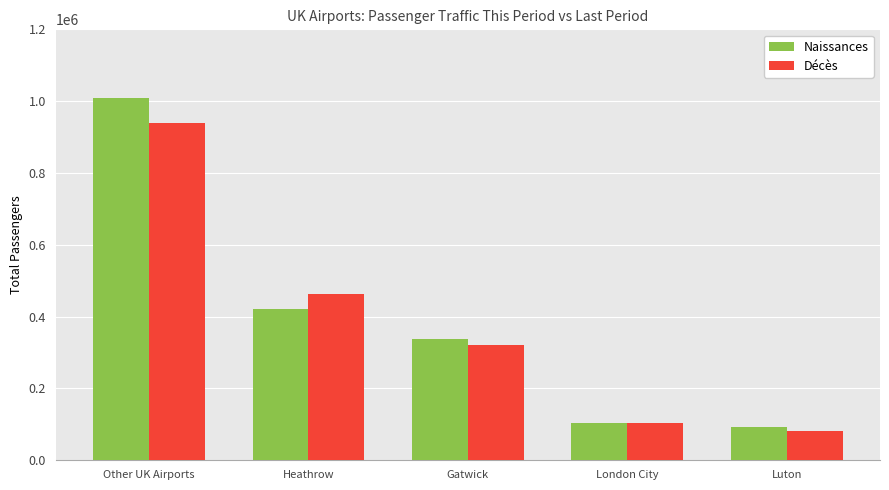

List the labels in order of Décès value, largest first.

Other UK Airports, Heathrow, Gatwick, London City, Luton